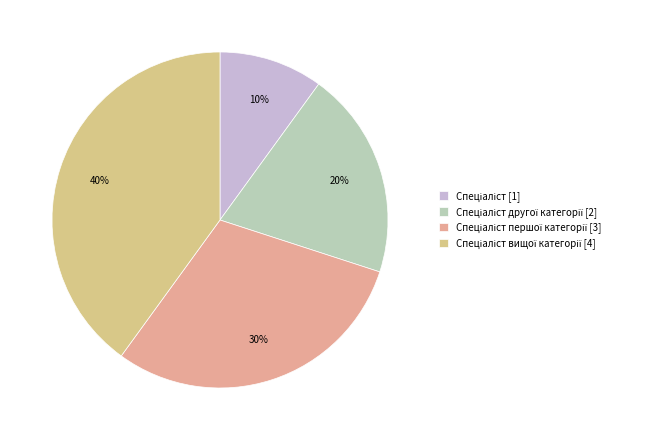

How many slices are in this pie chart?

4